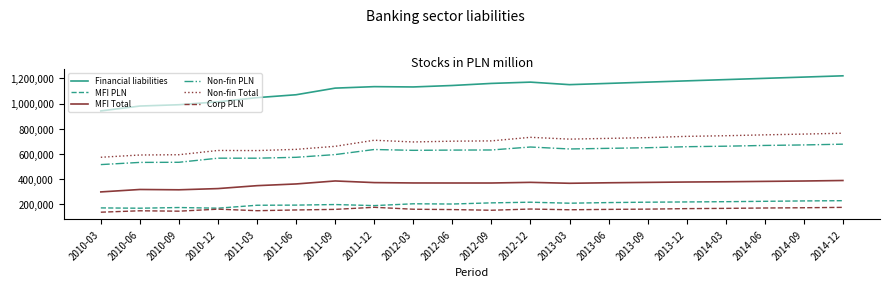

What is the maximum value for Corp PLN?

177563